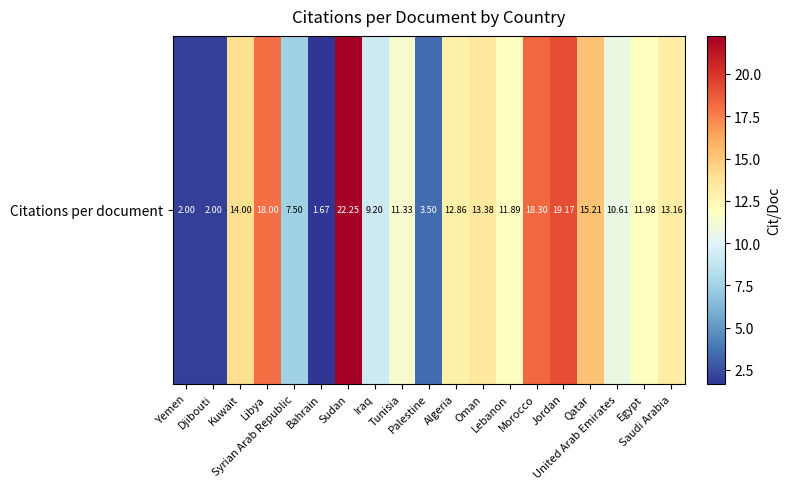

Rank the categories by value from highest to lowest.

Sudan, Jordan, Morocco, Libya, Qatar, Kuwait, Oman, Saudi Arabia, Algeria, Egypt, Lebanon, Tunisia, United Arab Emirates, Iraq, Syrian Arab Republic, Palestine, Yemen, Djibouti, Bahrain